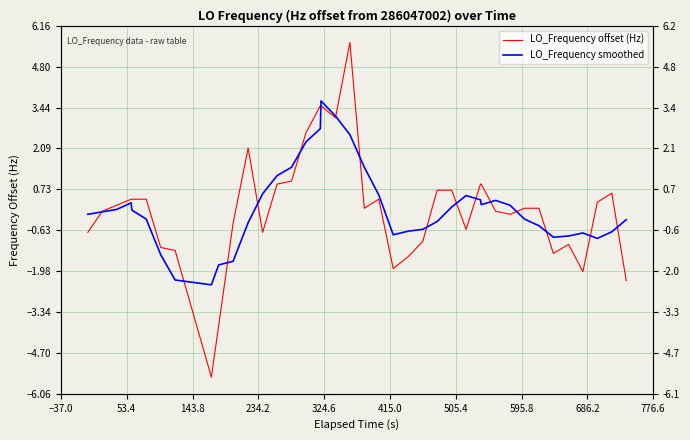

At how many categories does at least one series exceed -3?

40